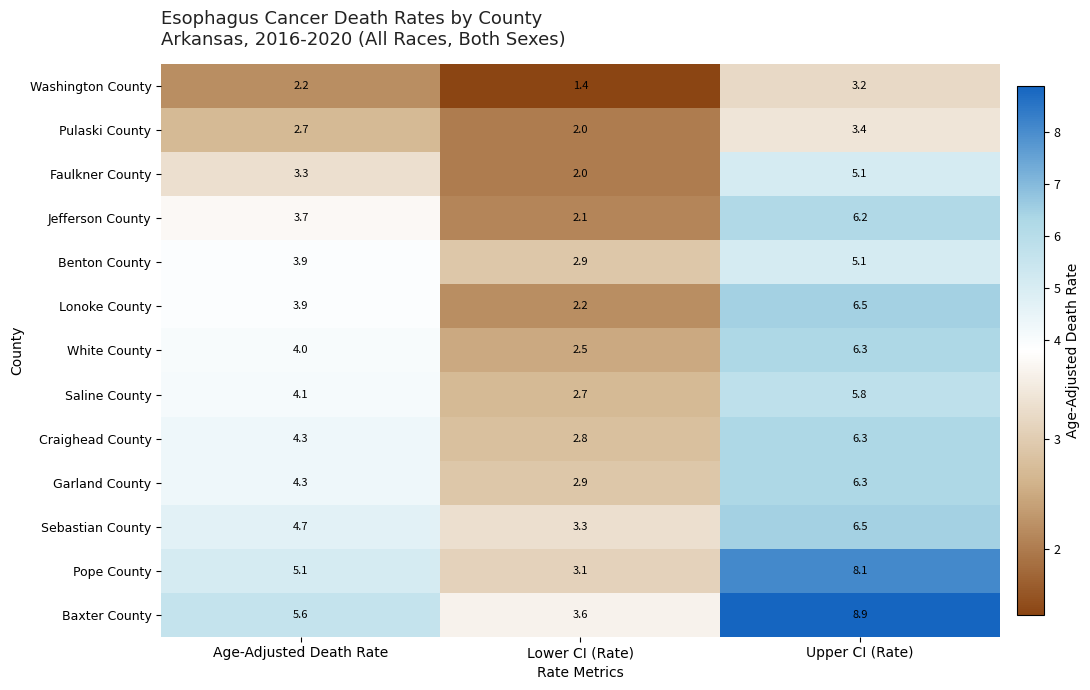

What is the difference between the White County values at Age-Adjusted Death Rate and Upper CI (Rate)?

2.3